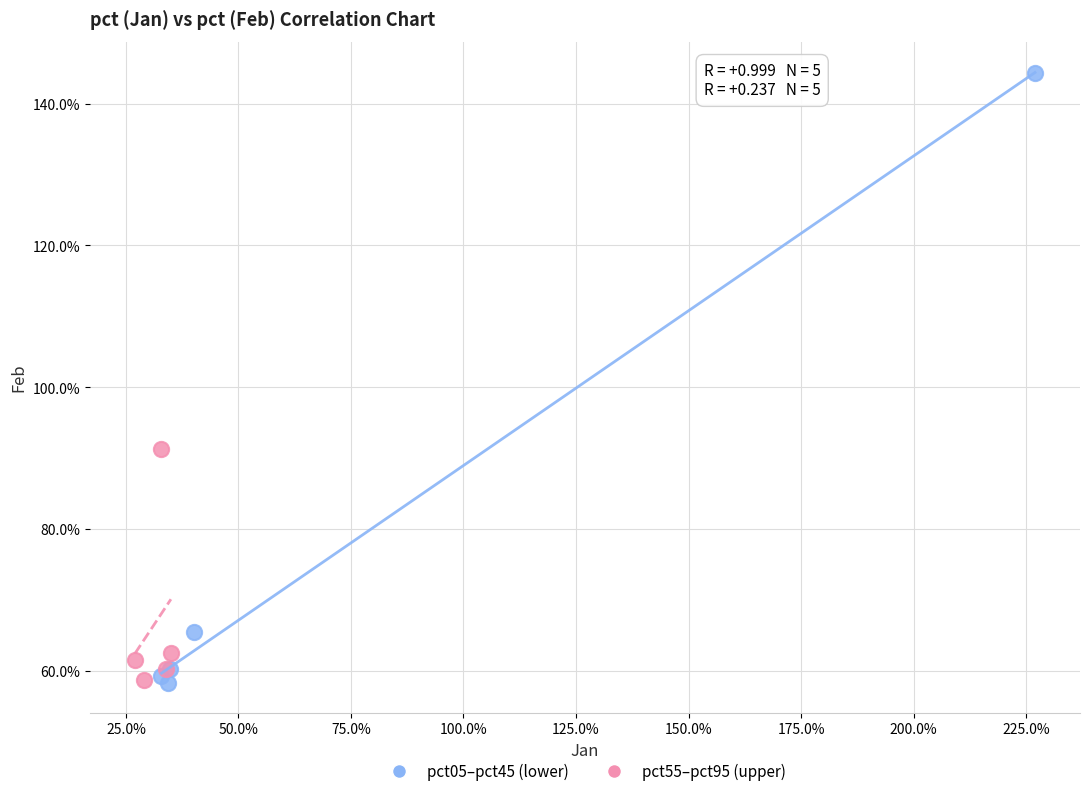

Which series reaches the maximum Y coordinate?

pct05–pct45 (lower)